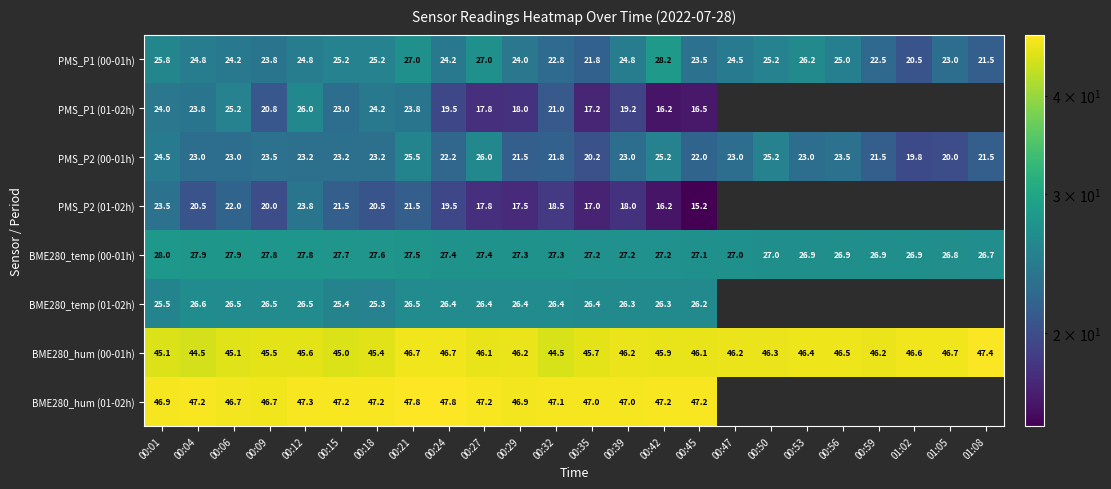

At which category does the chart reach its peak across all series?

00:21